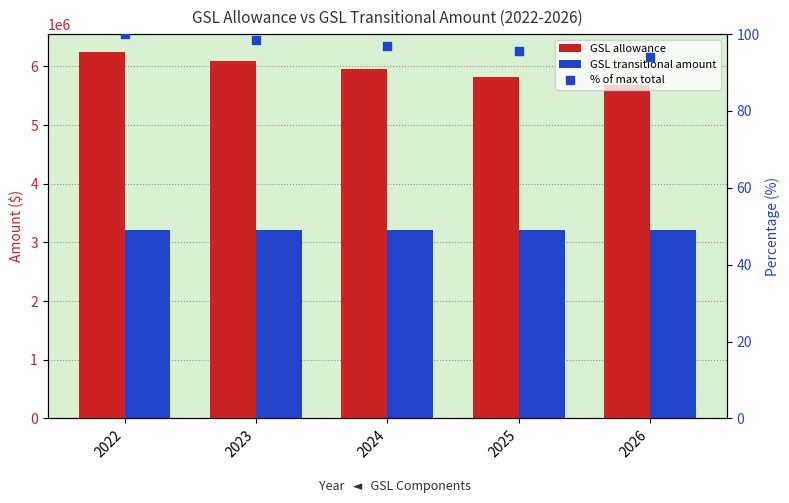

What are all the series names shown in the legend?

GSL allowance, GSL transitional amount, % of max total